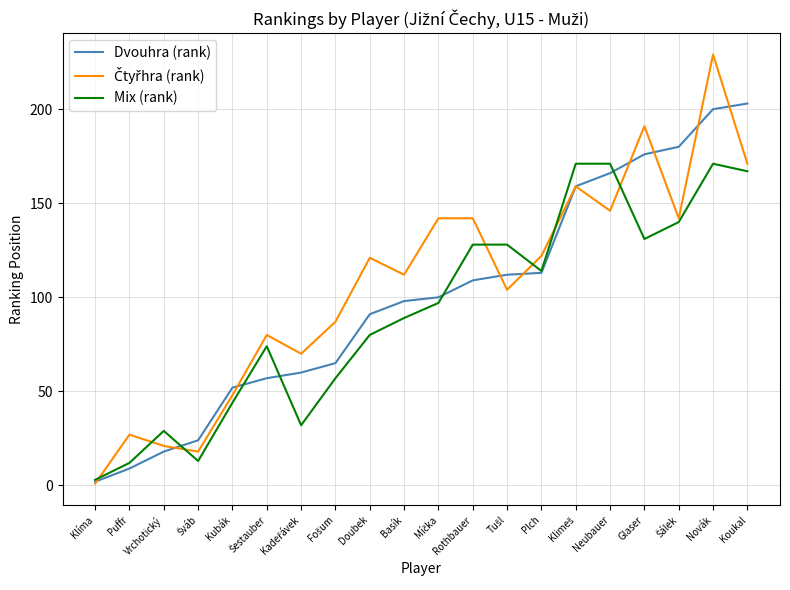

What is the approximate value of Mix (rank) at Basík?

89